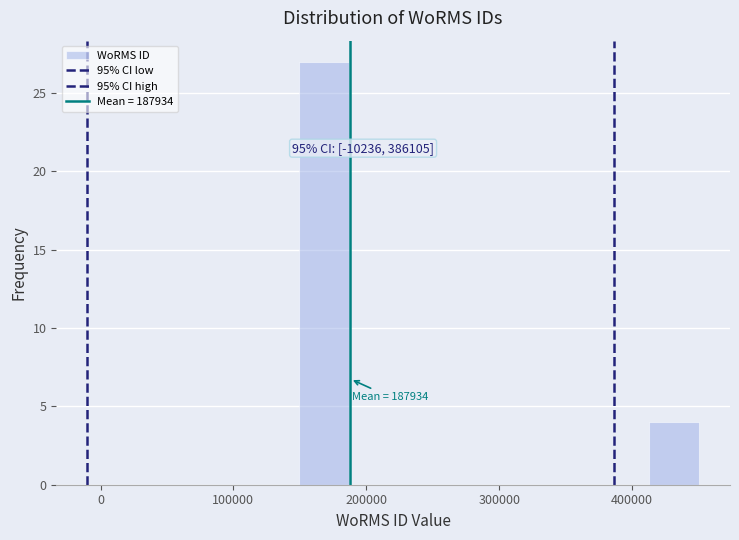

Read against the x-axis, roughly where is the centre of the tallest bar?

170000